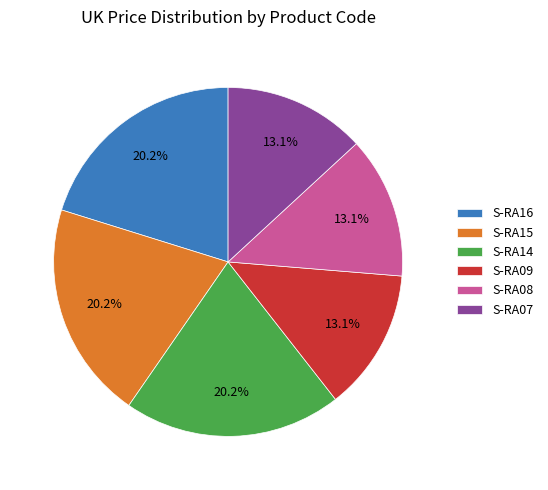

The S-RA09 slice represents 7% of the pie. True or false?

False